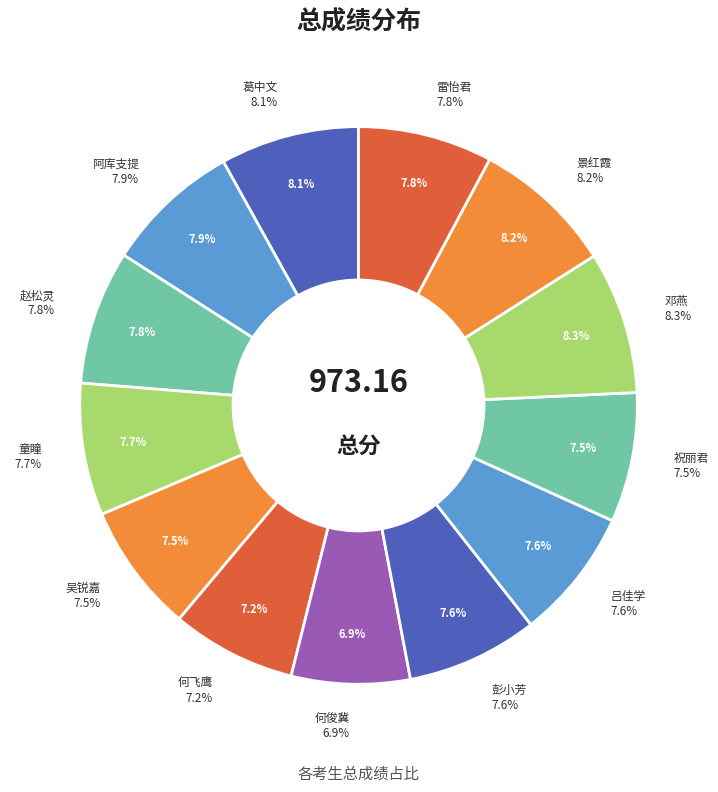

True or false: 祝丽君 accounts for 14% of the total.

False